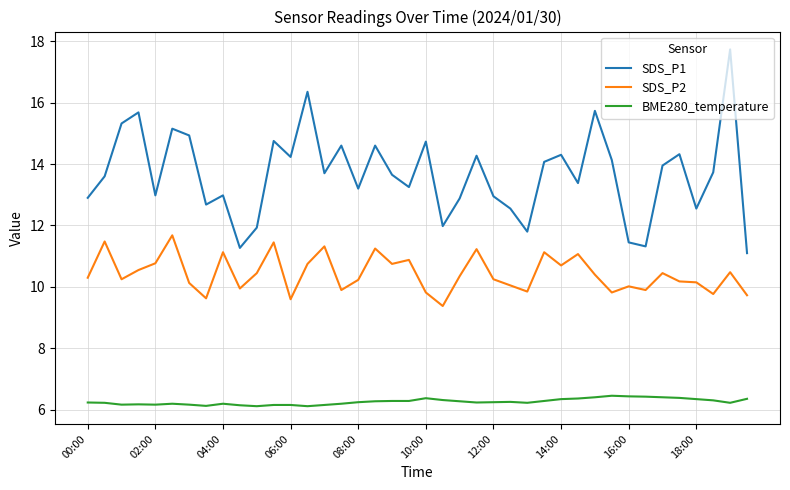

Which series has the largest total across all categories?

SDS_P1